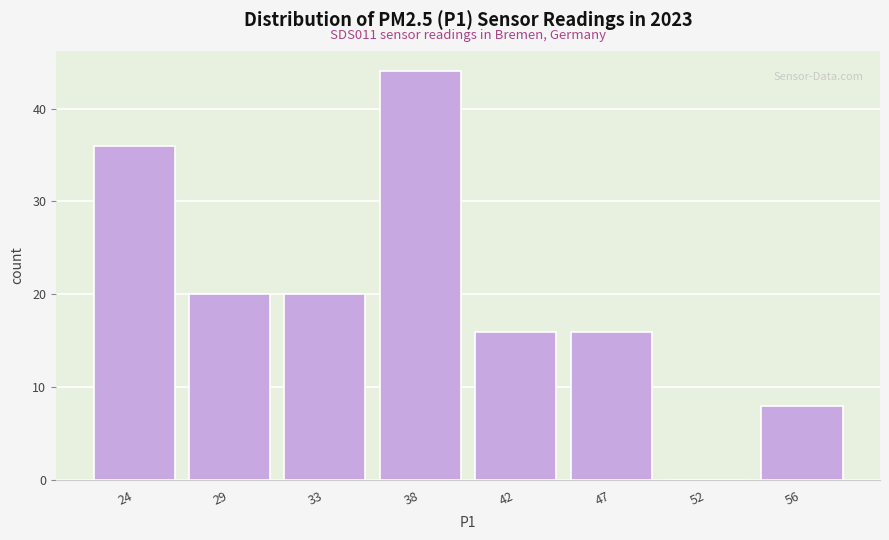

Reading left to right, extract all data points from this chart.

24=36	29=20	33=20	38=44	42=16	47=16	52=0	56=8